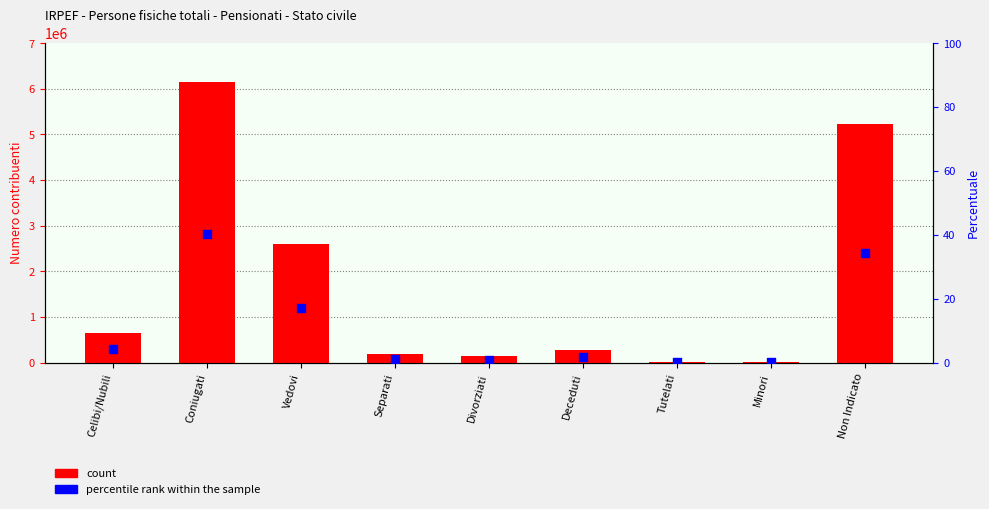

Is the value of count at Tutelati greater than the value of percentile rank within the sample at Separati?

Yes